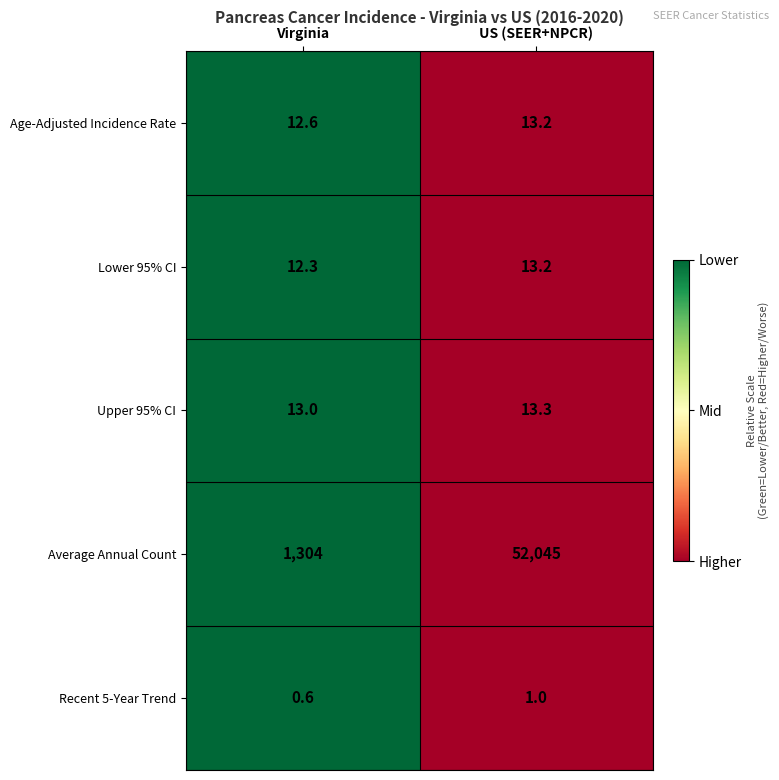

Count the number of categories in the chart.

2